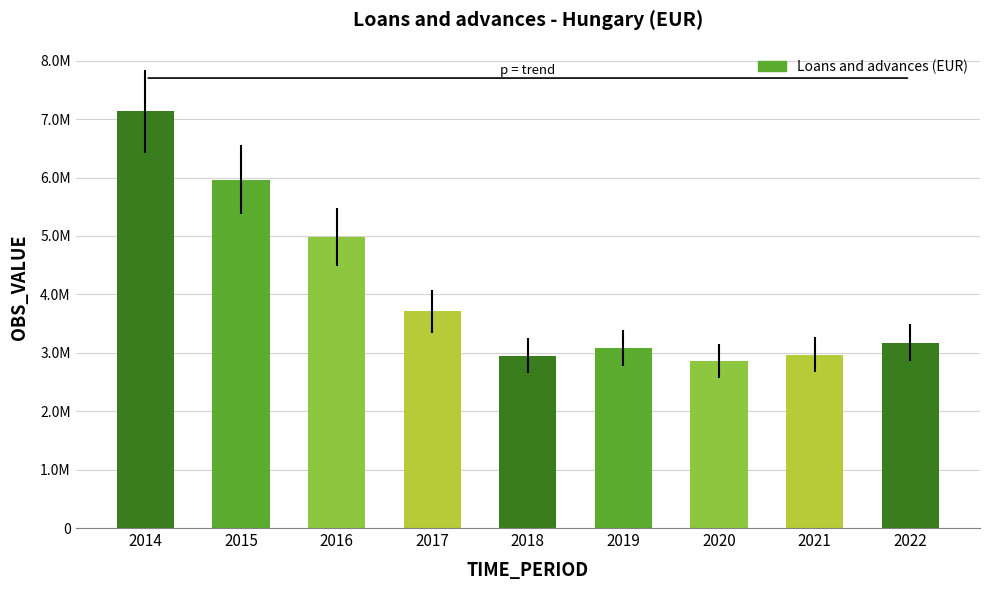

How many data points does each series have?

9